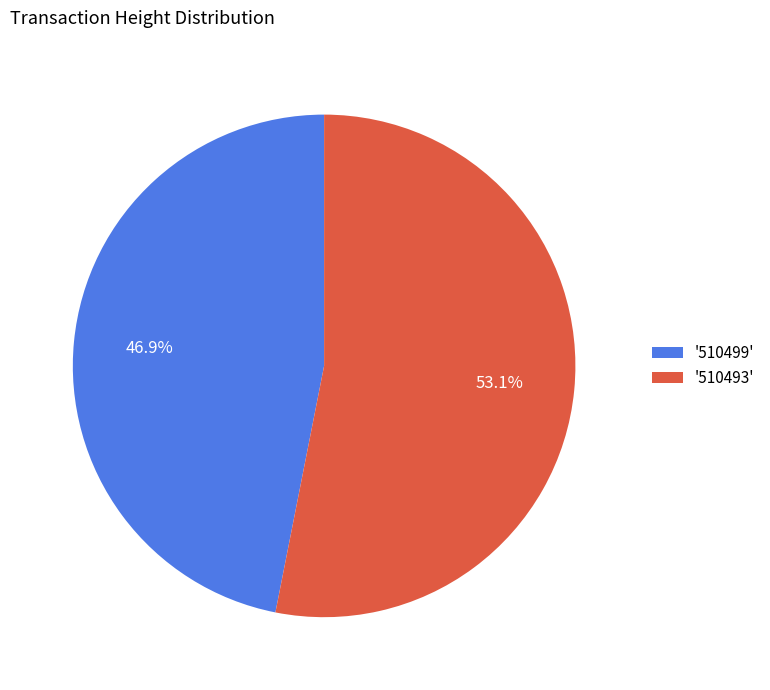

What is the largest slice in the pie chart?

'510493'